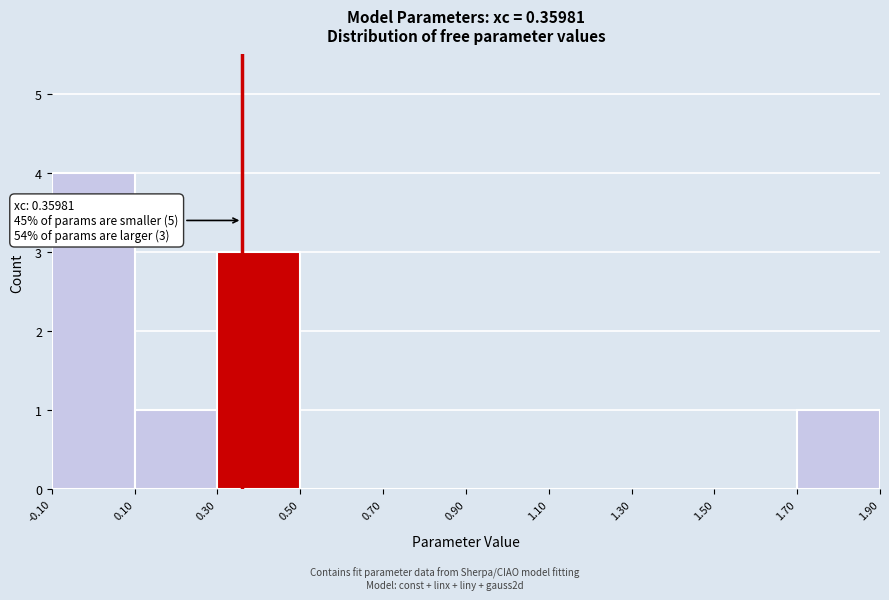

Which range on the x-axis has the tallest bar?

-0.10 to 0.10